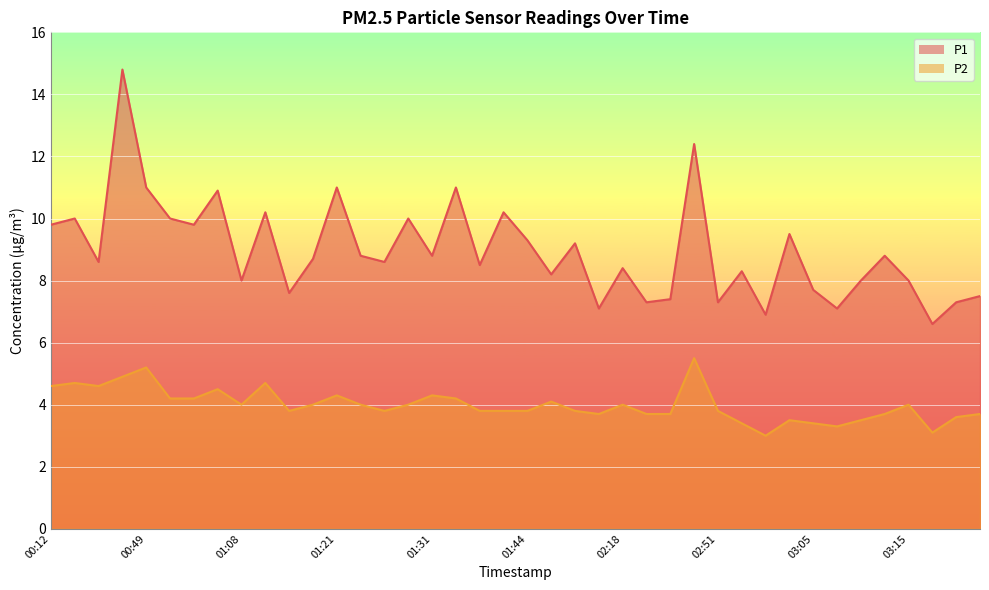

Which category has the lowest value in the P1 series?

03:18